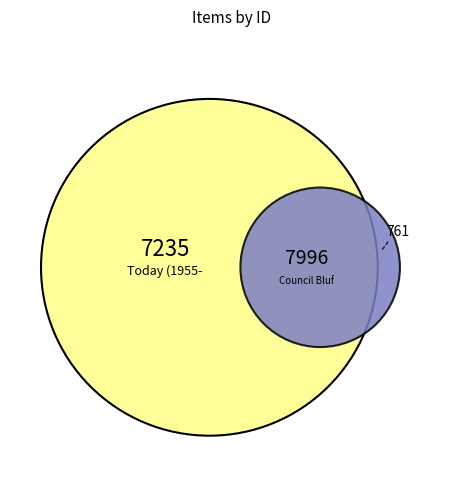

How many segments does this pie chart have?

2